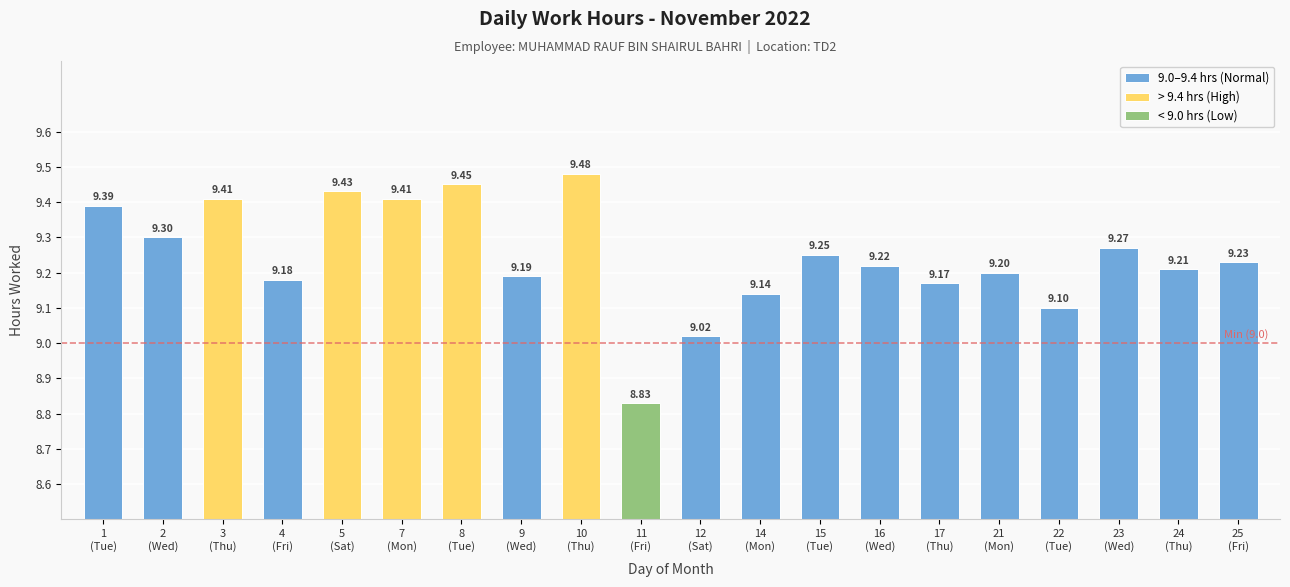

What is the difference between the maximum and minimum values?

0.7